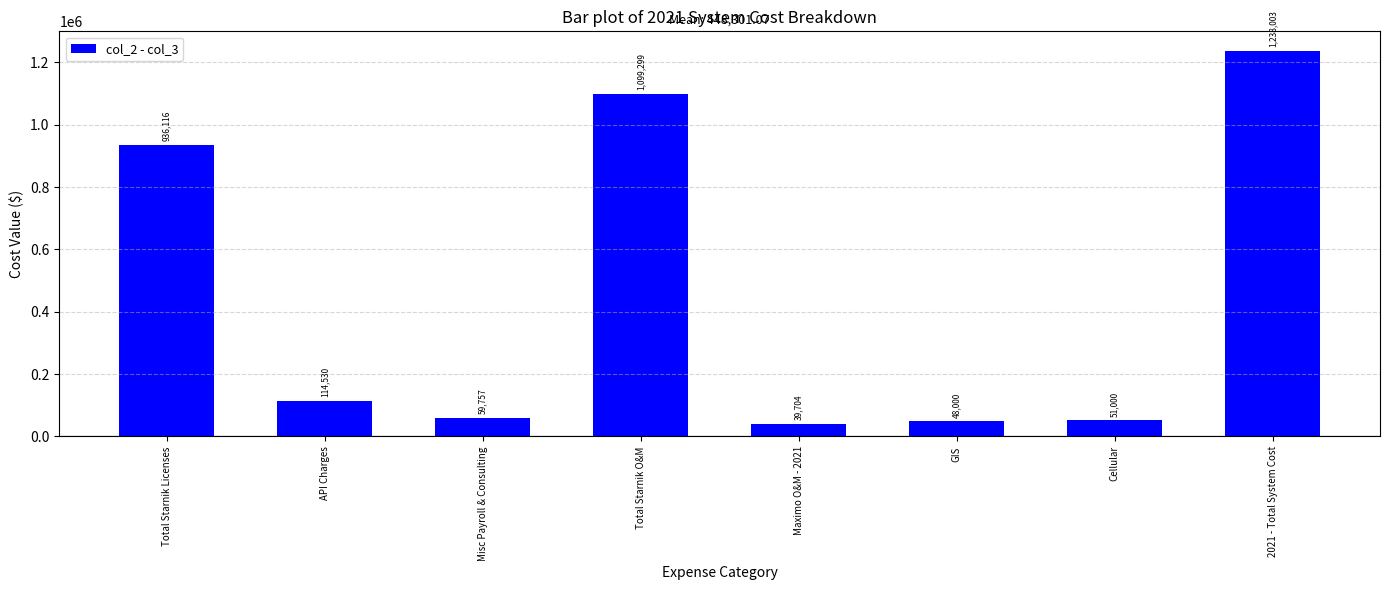

Approximately how many times larger is the value at Misc Payroll & Consulting compared to Maximo O&M - 2021?

1.5